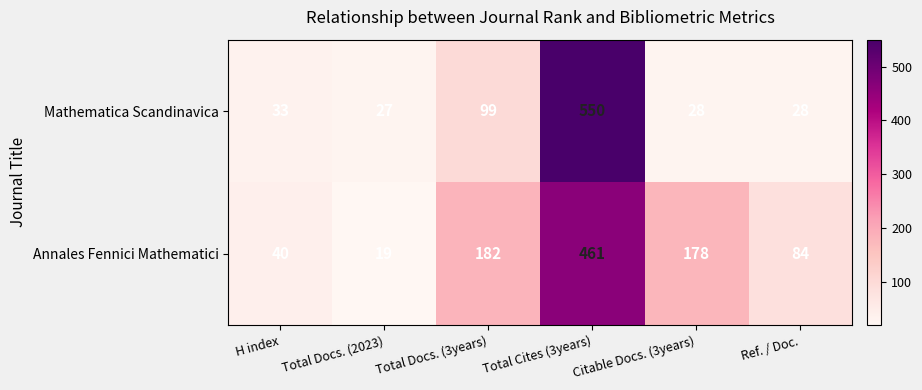

Which category has the lowest value across all series?

Total Docs. (2023)